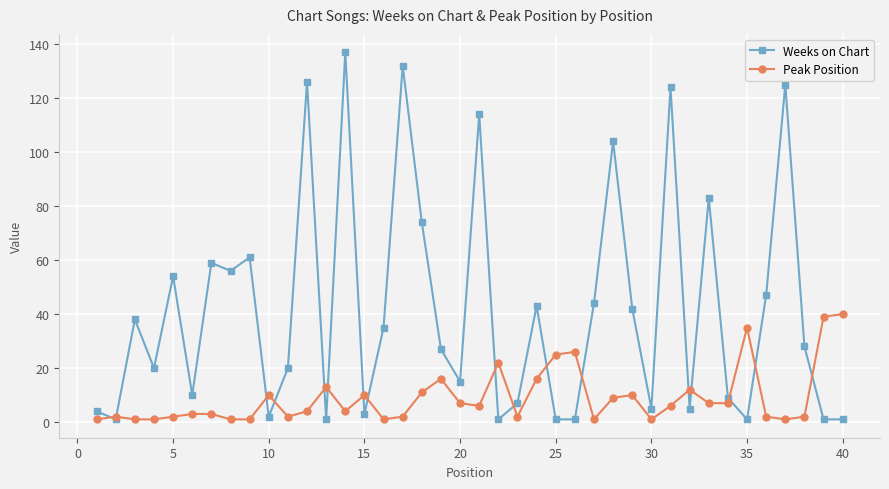

Rank the series by their maximum value, from lowest to highest.

Peak Position, Weeks on Chart